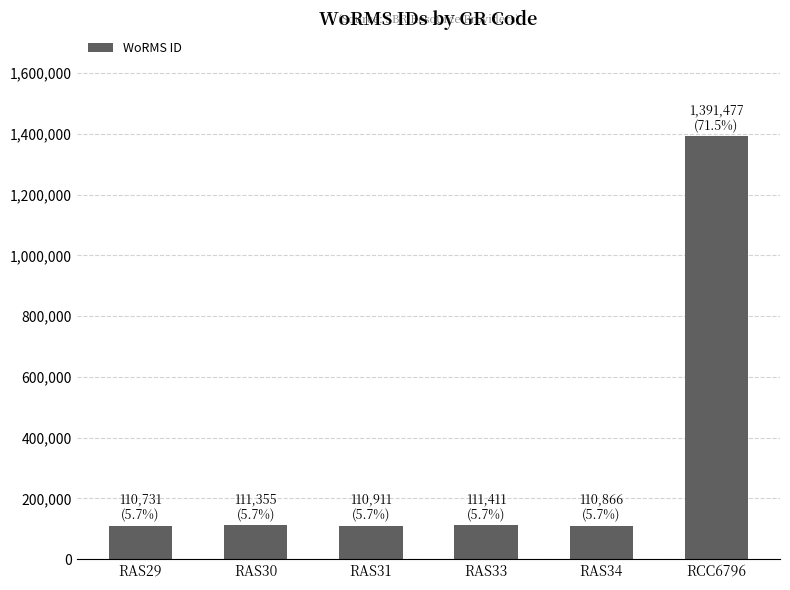

What is the minimum value shown in the chart?

110731